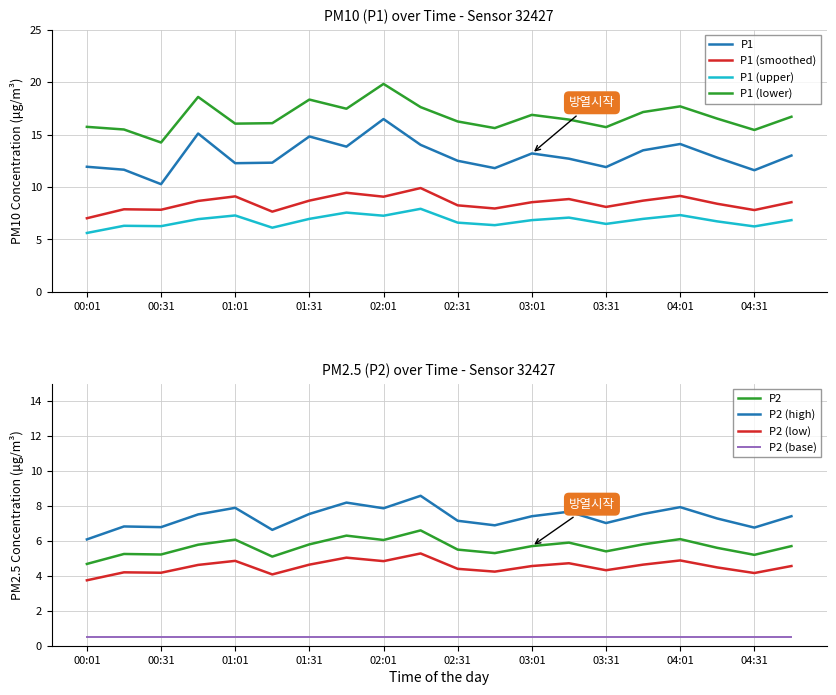

How many interior local valleys does the P2 series have?

6